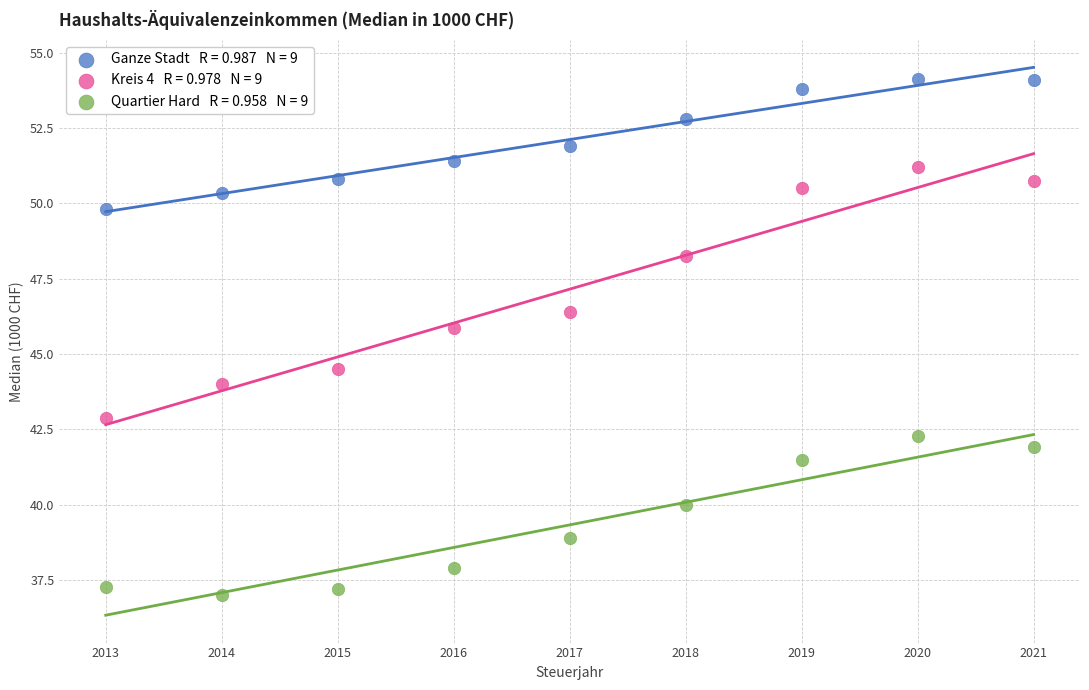

Across all data points, what is the range of X values (max minus min)?

8.0